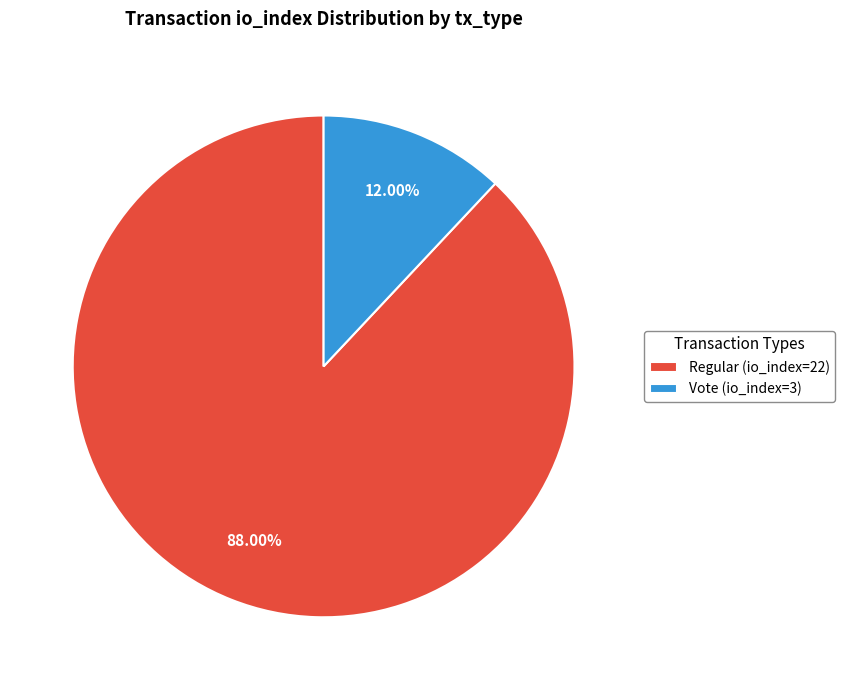

Is there a majority slice in this chart?

Yes